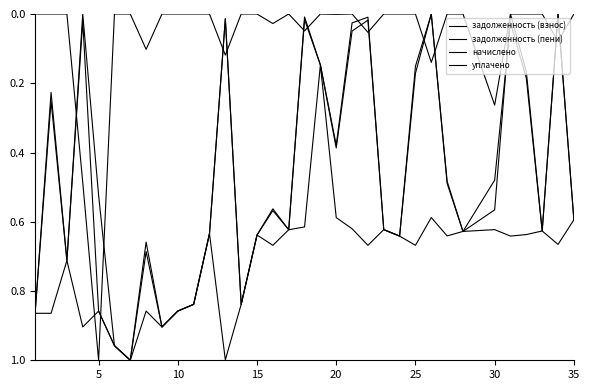

True or false: задолженность (взнос) has more than 0 interior local peaks.

True